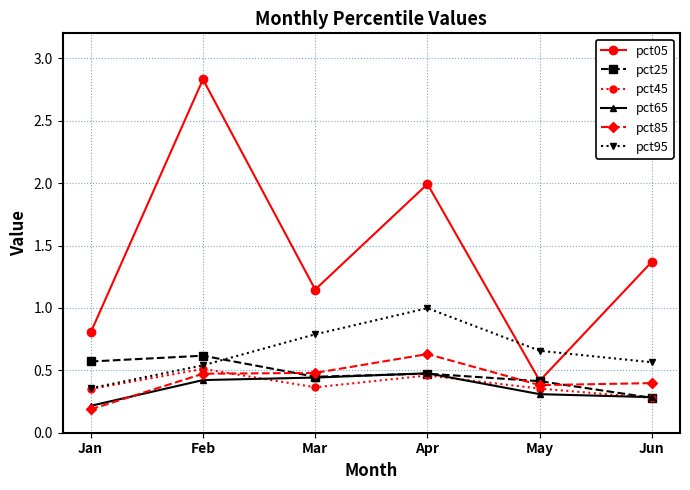

Which series has the largest range (max minus min)?

pct05